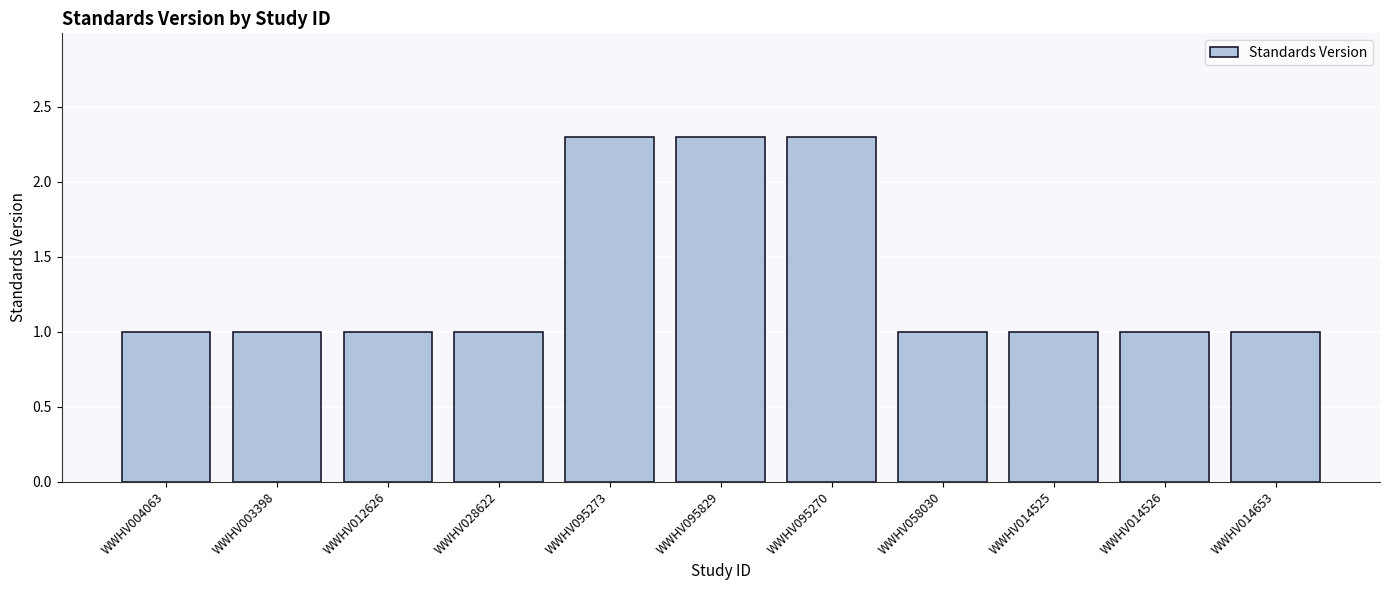

What is the label of the 3rd bar from the left?

WWHV012626